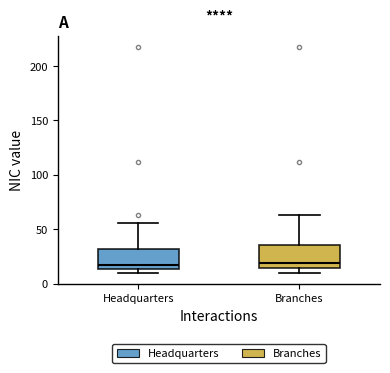

Reading left to right, read every box against the y-axis: the position of its median line, the range the box covers, and the ends of its whiskers. The values are not printed on the chart, so give them approximately, as read against the axis.

Headquarters: median 20, box 15 to 30, whiskers 10 to 55
Branches: median 20, box 15 to 35, whiskers 10 to 65